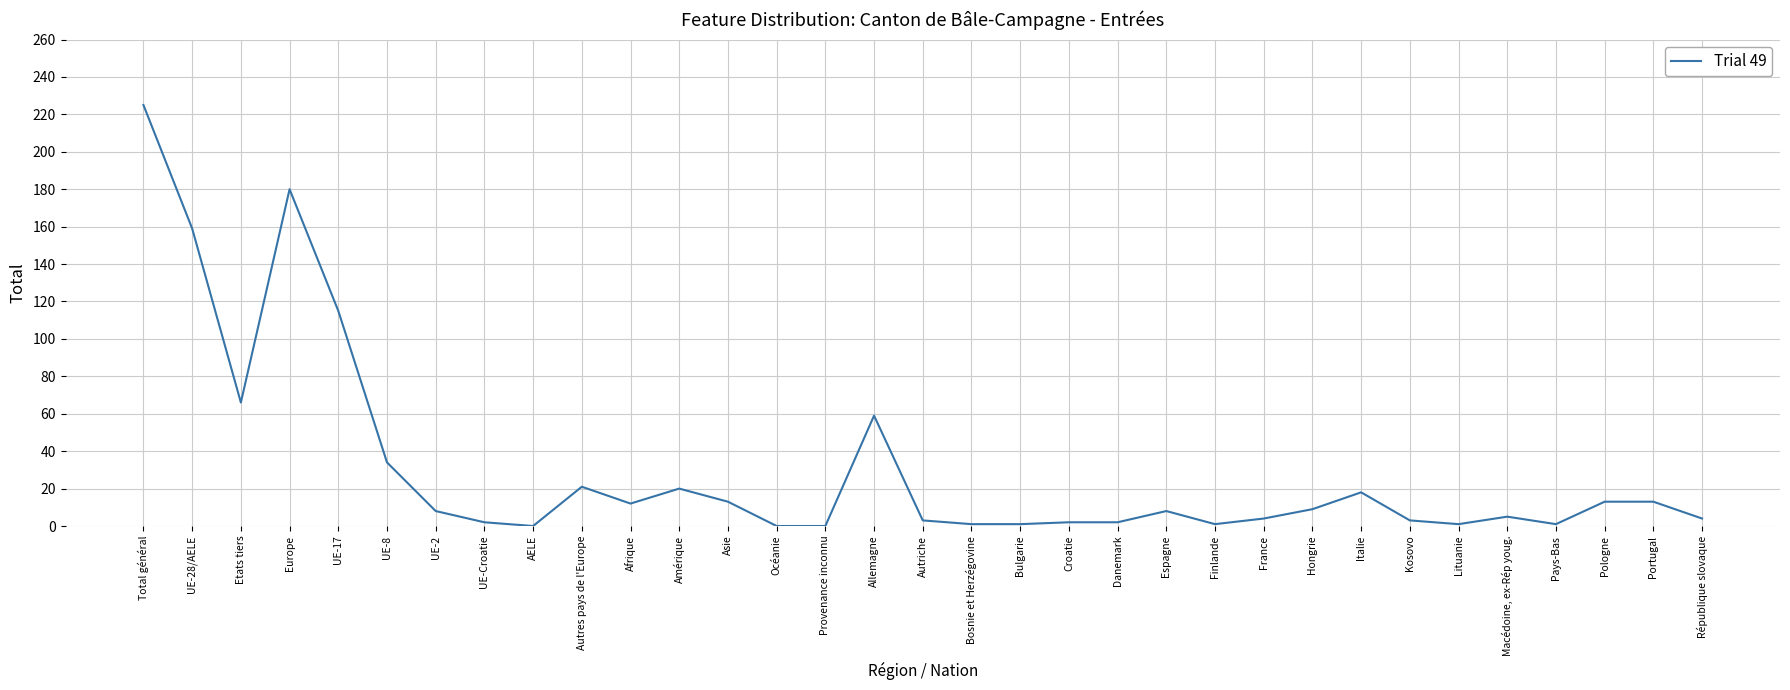

At which category does the data reach its first local valley?

Etats tiers